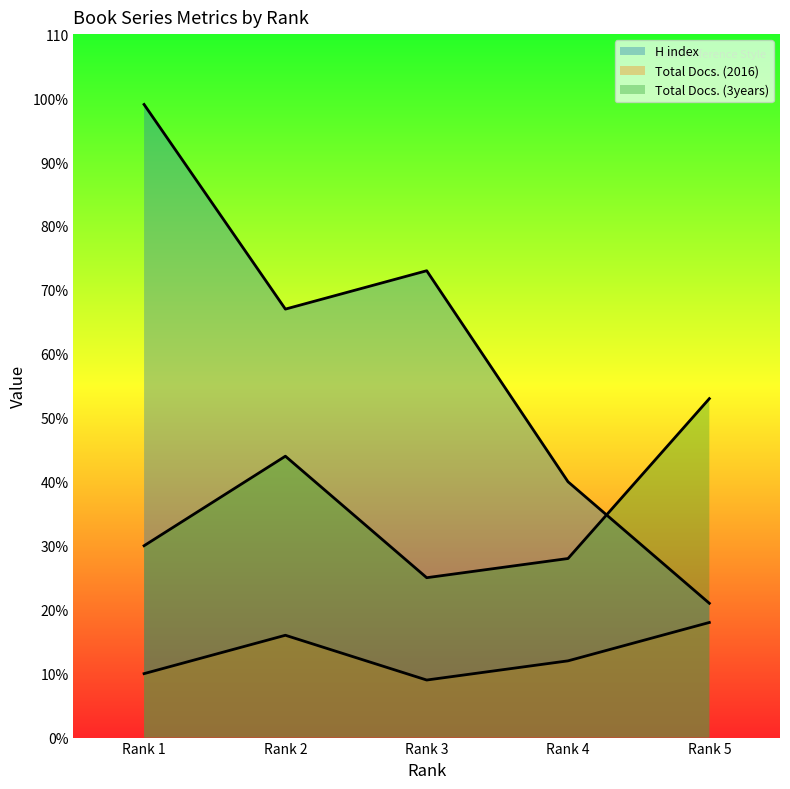

How many values in the H index series exceed 67?

2